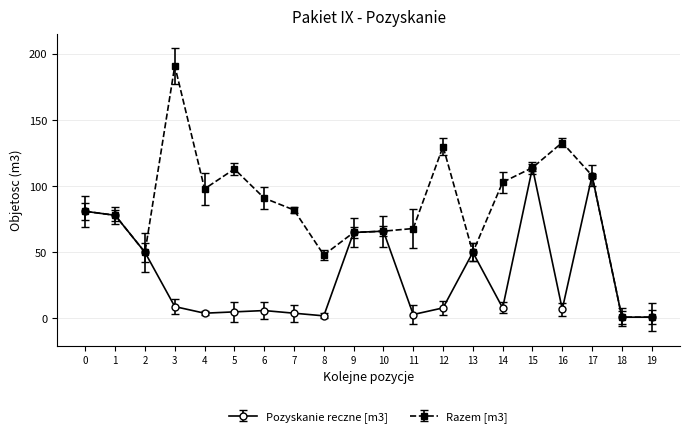

Rank the series by their average value, from highest to lowest.

Razem [m3], Pozyskanie reczne [m3]